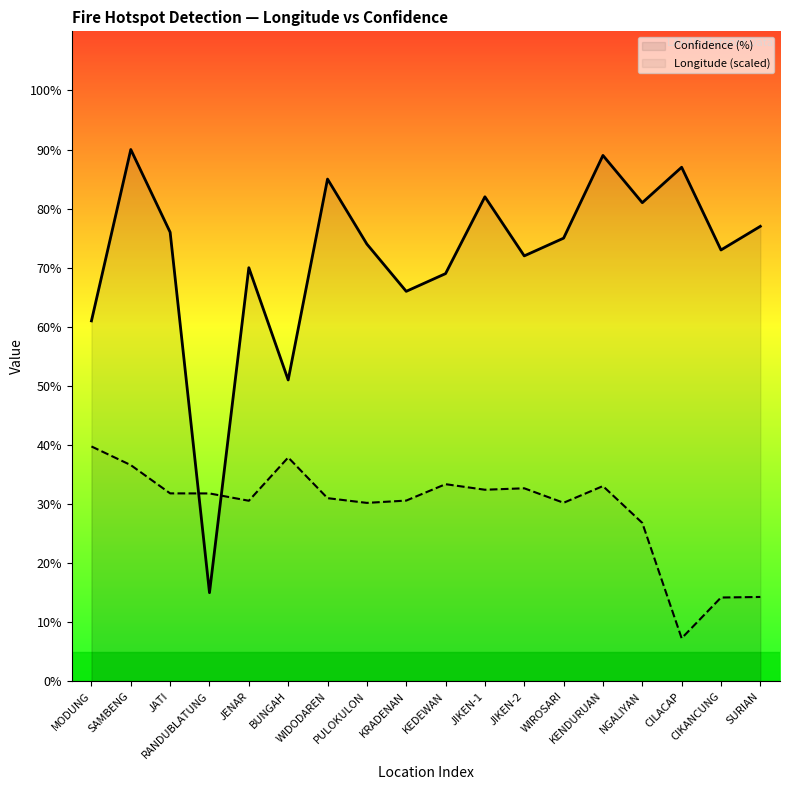

At how many categories does at least one series exceed 67?

14